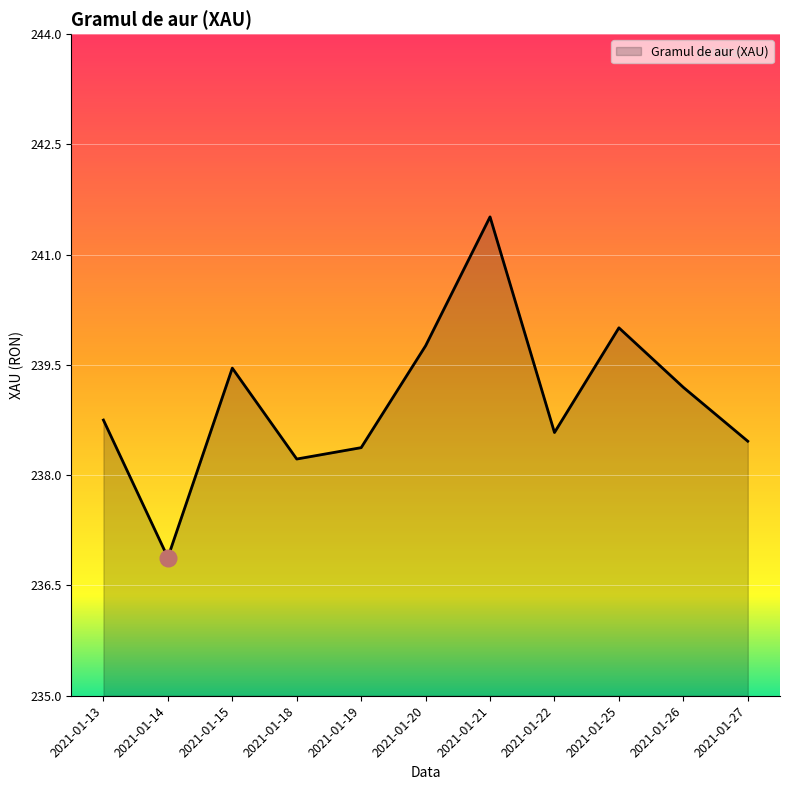

True or false: the data shows 93.0 at 2021-01-21.

False